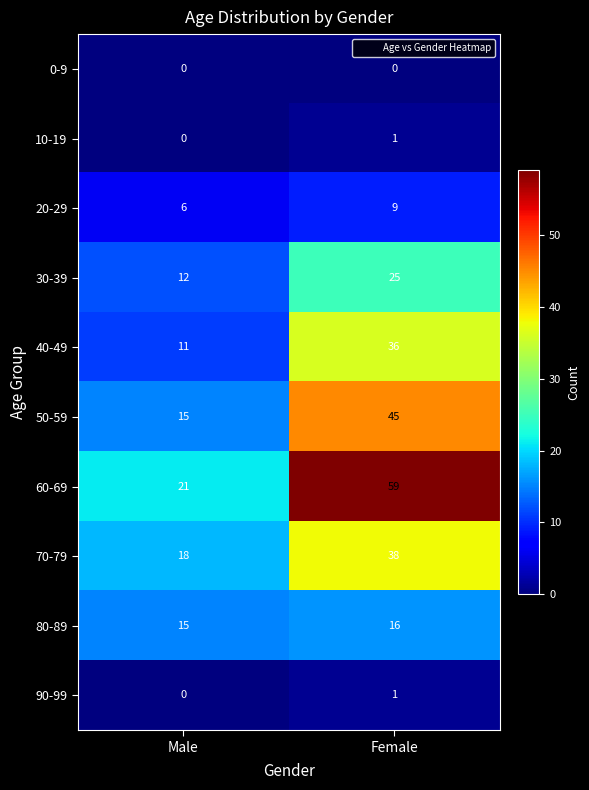

True or false: 70-79 has a value of 17 at Female.

False